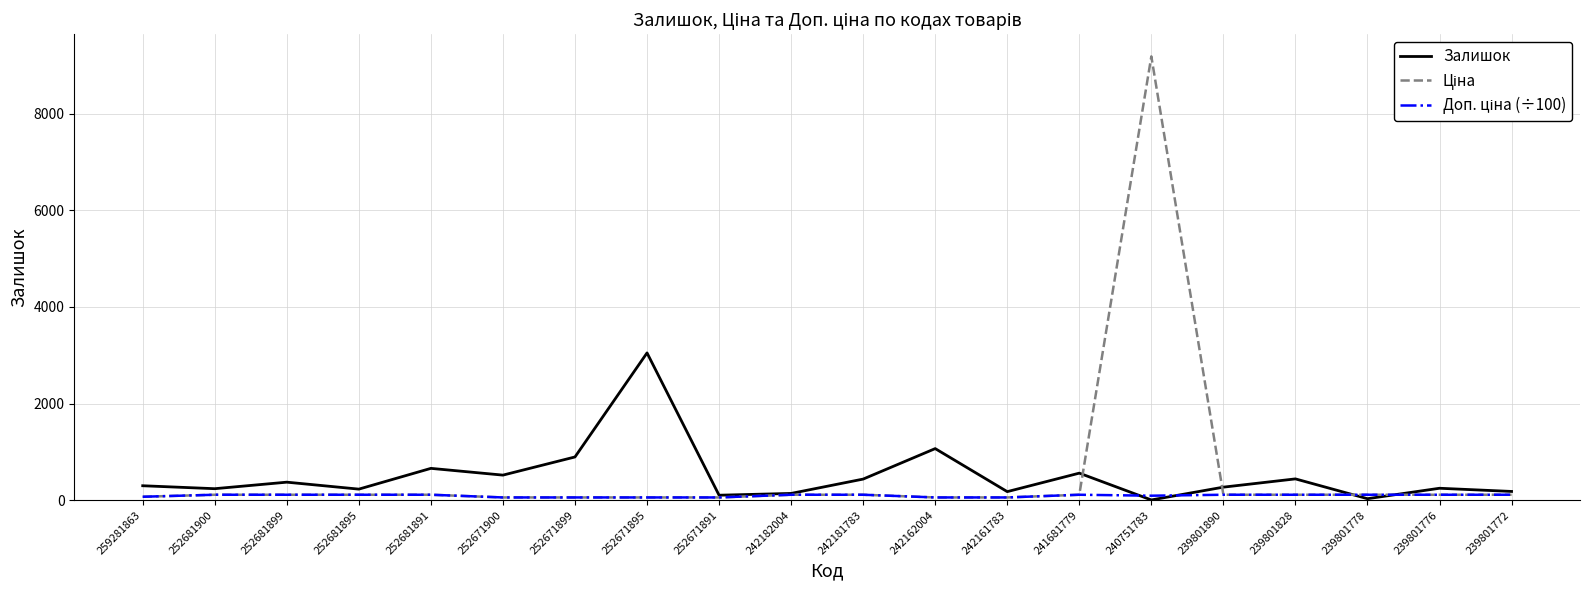

At which category is the sum across all series the highest?

240751783